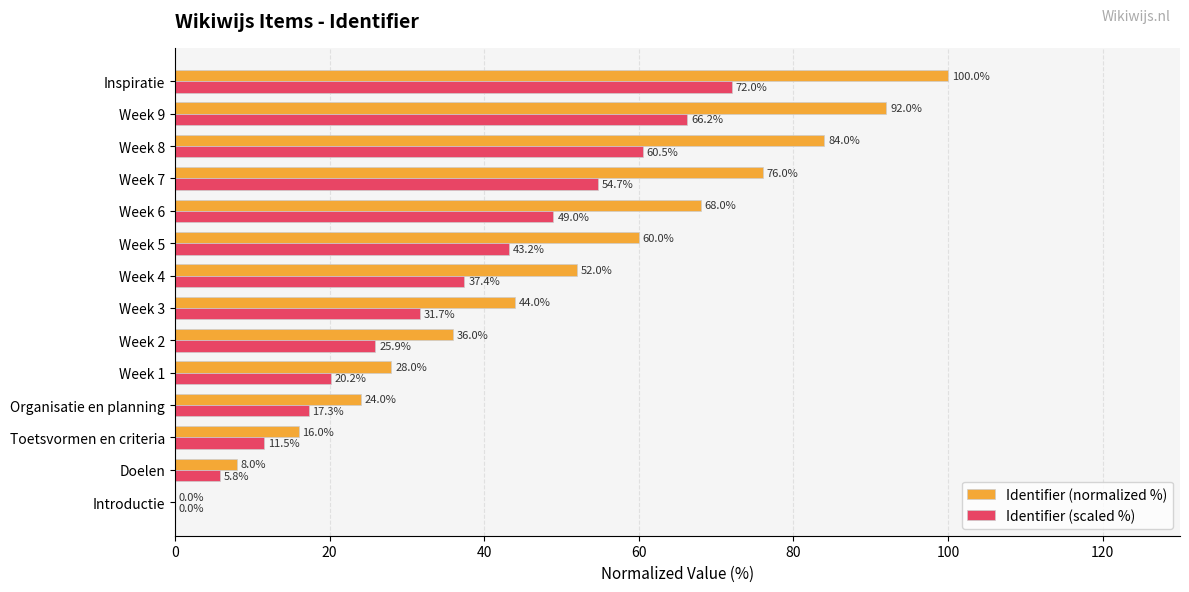

Is the value of Identifier (normalized %) at Organisatie en planning greater than the value of Identifier (scaled %) at Week 5?

No